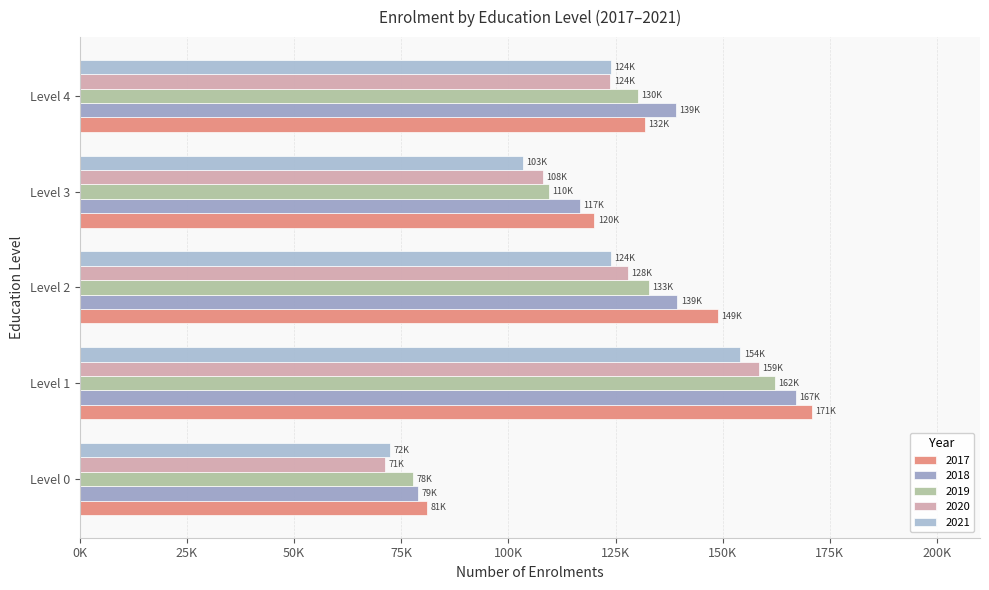

Count the number of categories in the chart.

5